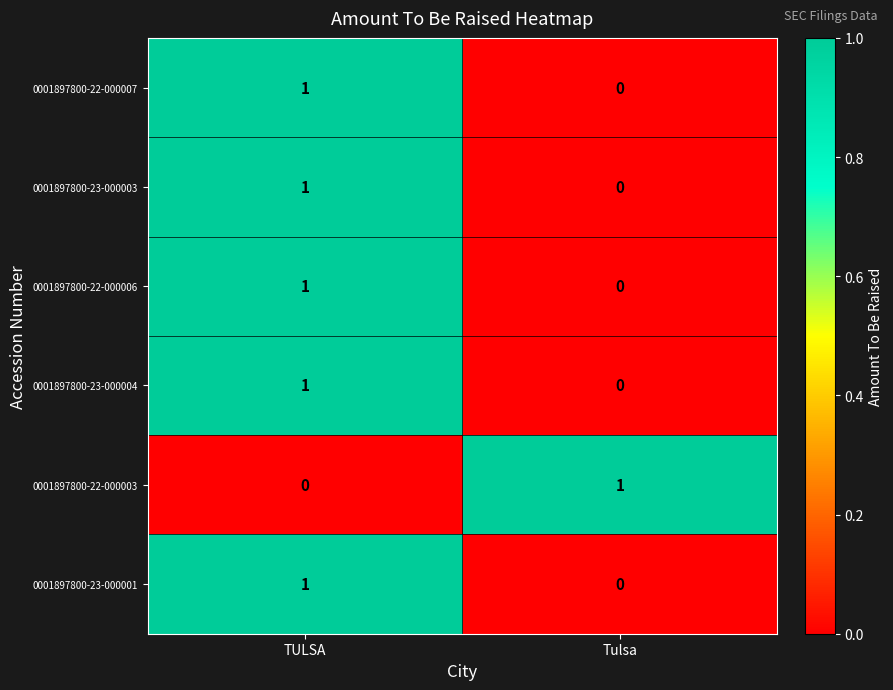

At which category is the sum across all series the highest?

TULSA